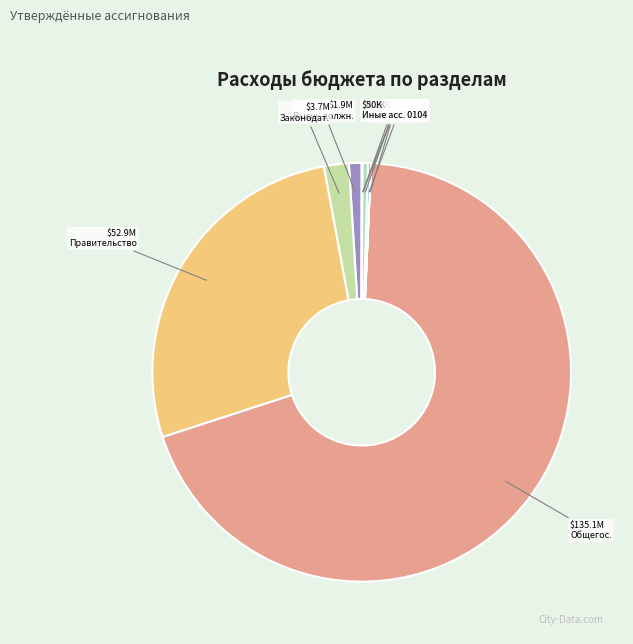

Which slice is the largest?

Общегосударственные вопросы